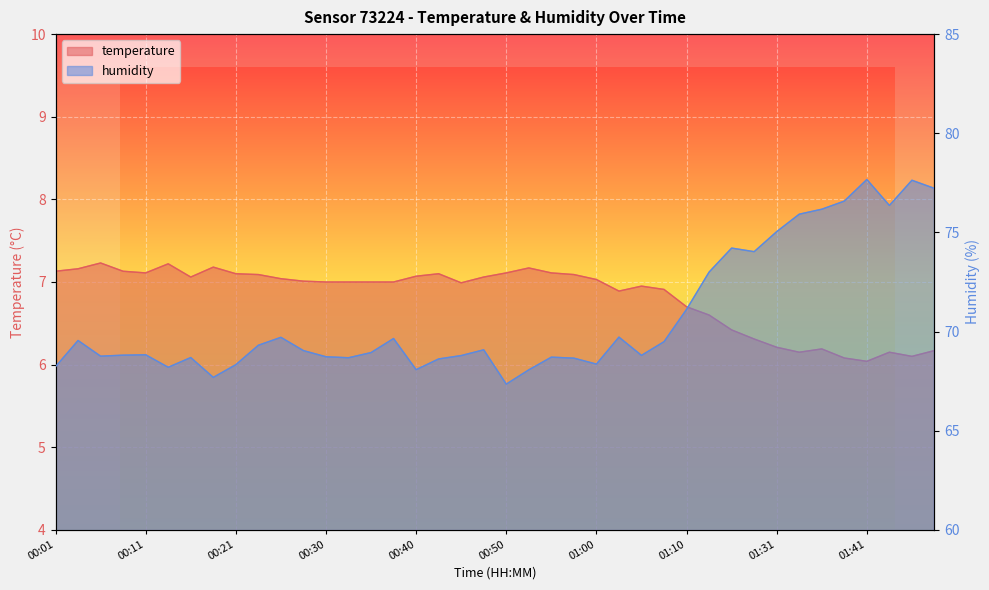

What is the spread (max minus min) of values at 01:34?

69.8